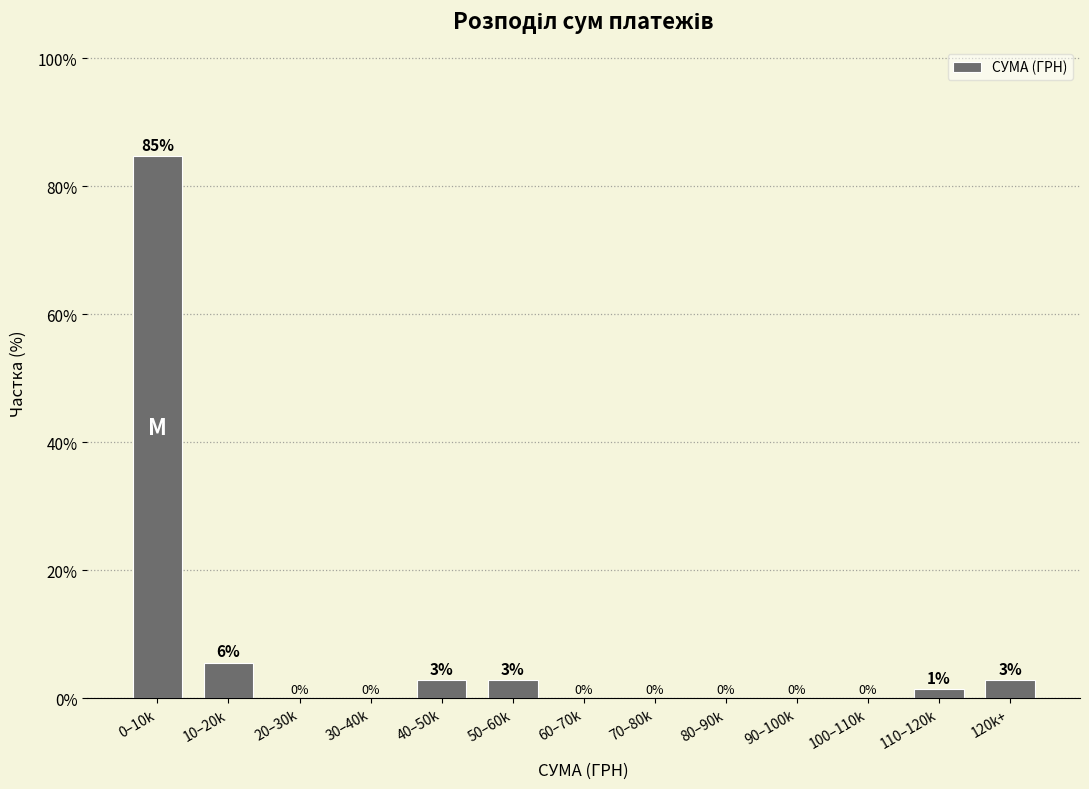

True or false: the data shows 32.2 at 0–10k.

False